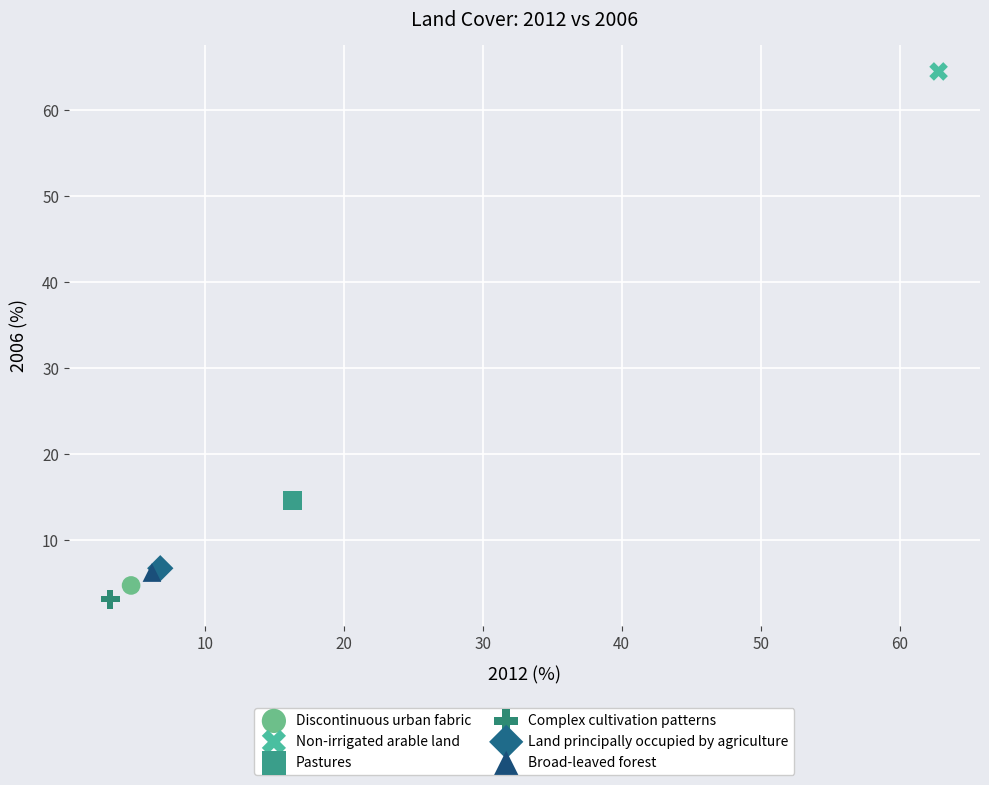

What are all the series names shown in the legend?

Discontinuous urban fabric, Non-irrigated arable land, Pastures, Complex cultivation patterns, Land principally occupied by agriculture, Broad-leaved forest